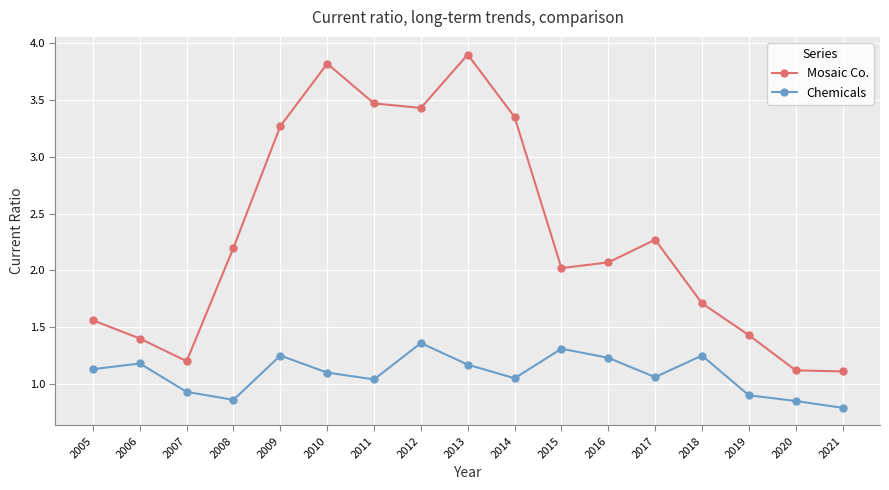

At 2013, list the series in order from largest to smallest.

Mosaic Co., Chemicals